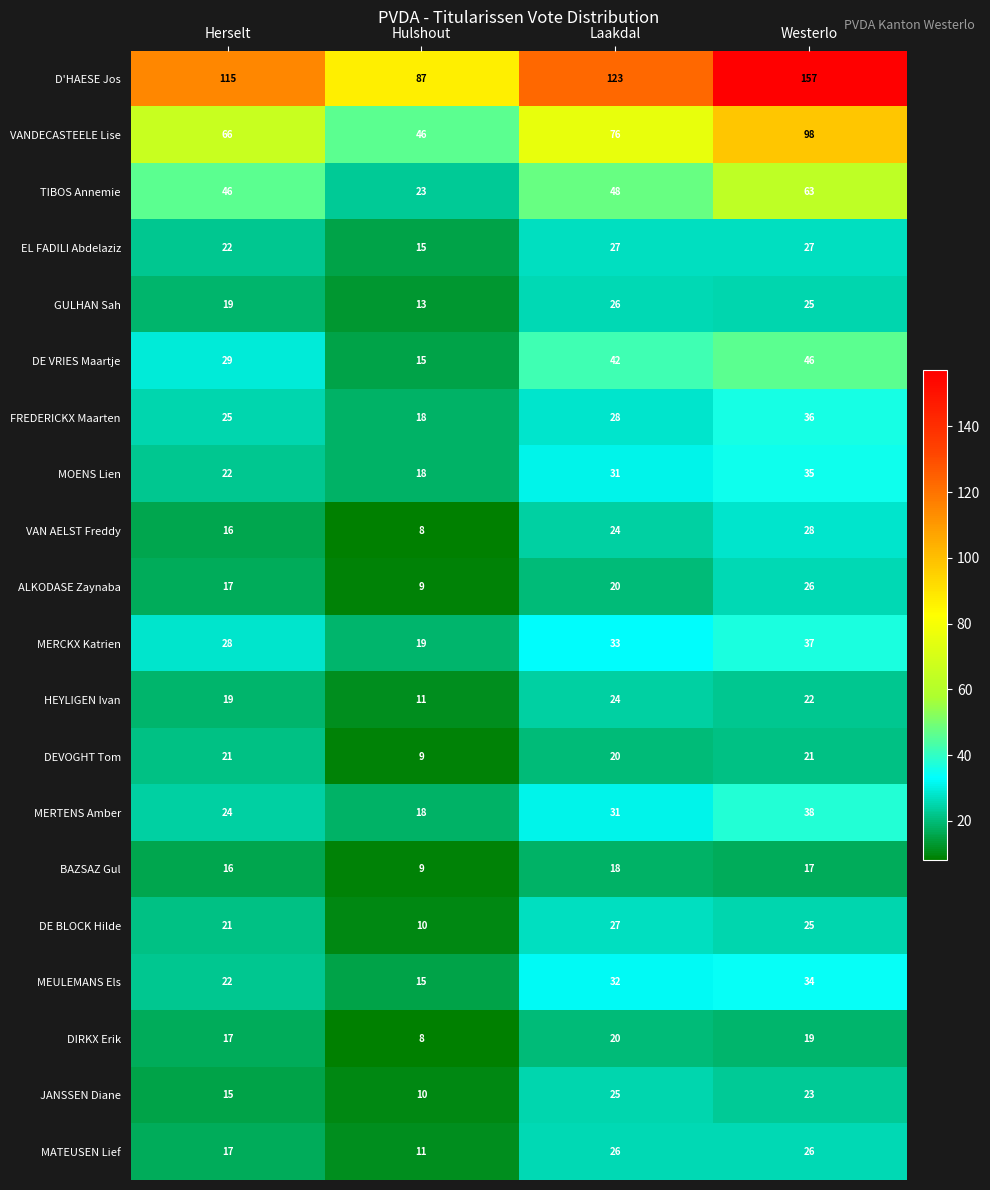

True or false: DEVOGHT Tom has a value of 21 at Herselt.

True